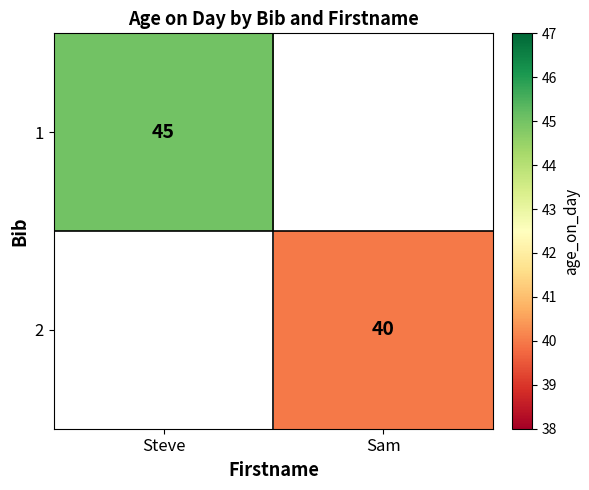

True or false: 2 has a value of 60 at Sam.

False